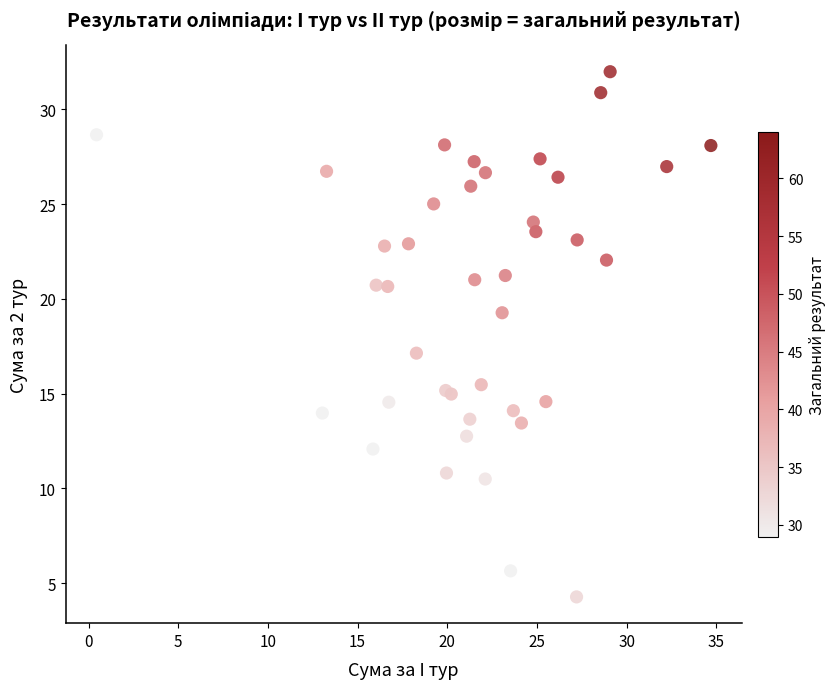

What Y value in the scatter plot is closest to 18?

17.1